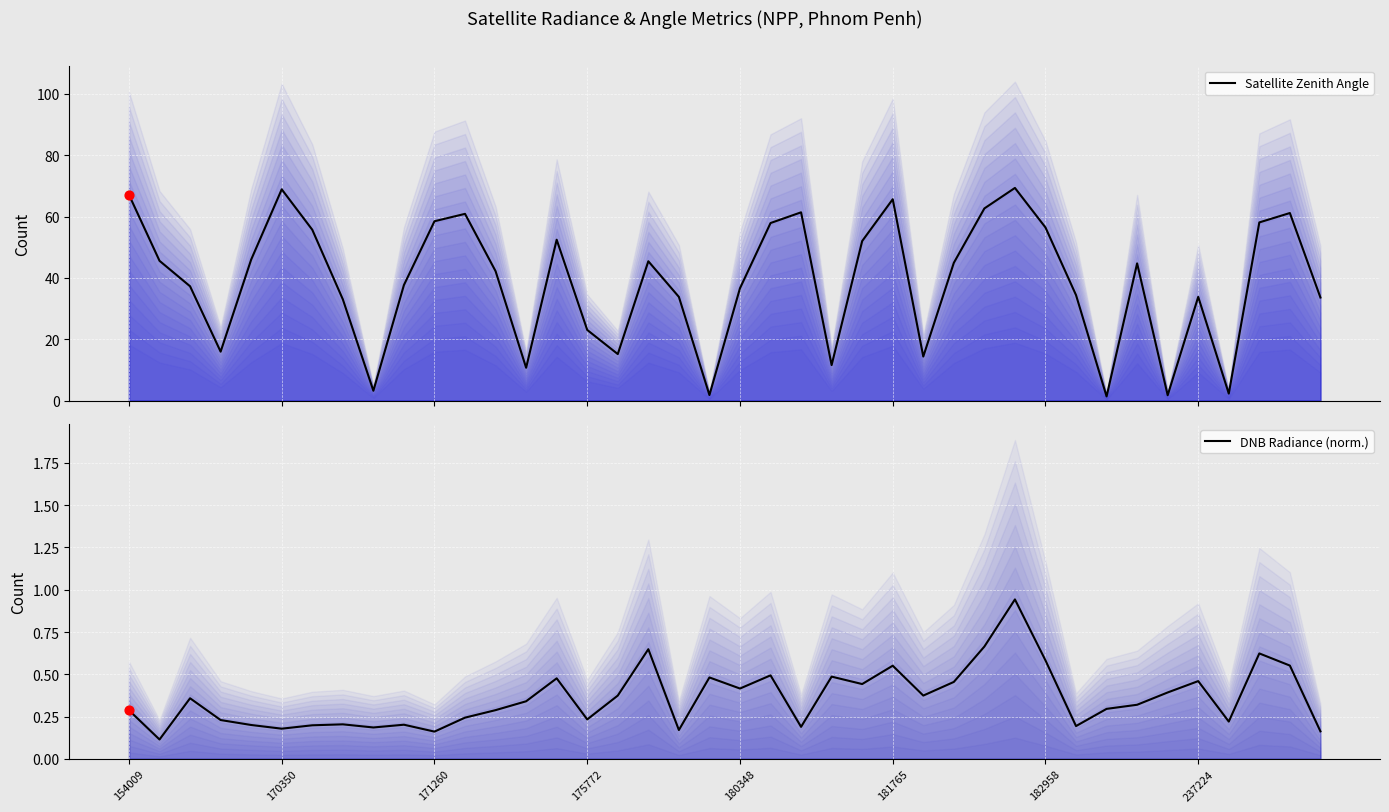

Which series has the largest total across all categories?

Satellite Zenith Angle